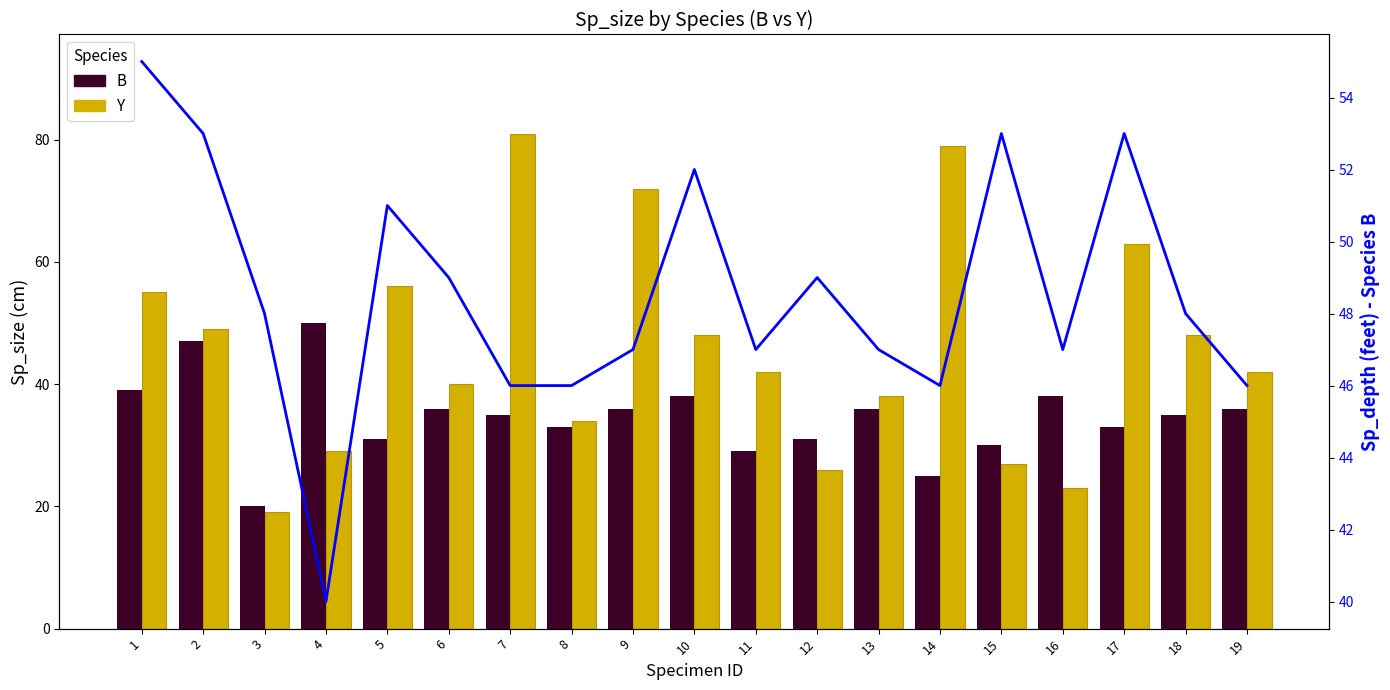

What is the sum of the B values at 15 and 1?

69